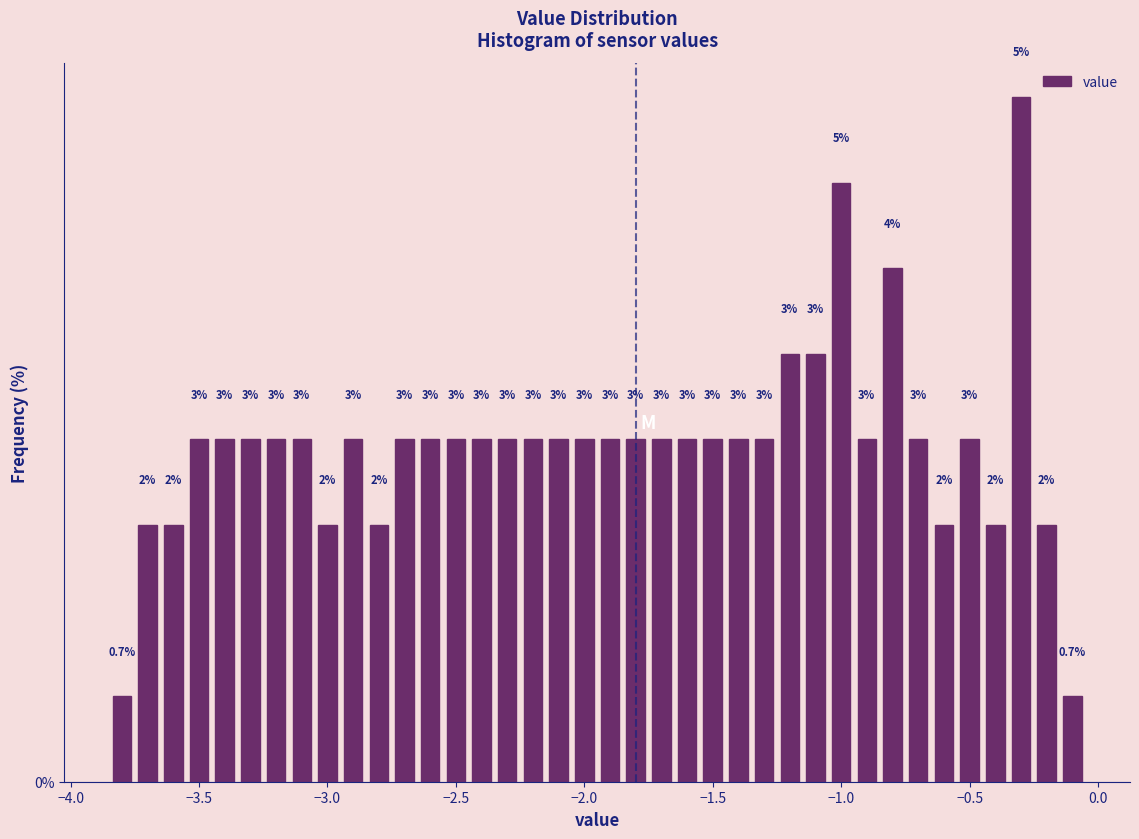

Around what value on the x-axis is the tallest bar? Give the approximate position of its centre, as read against the axis.

-0.30